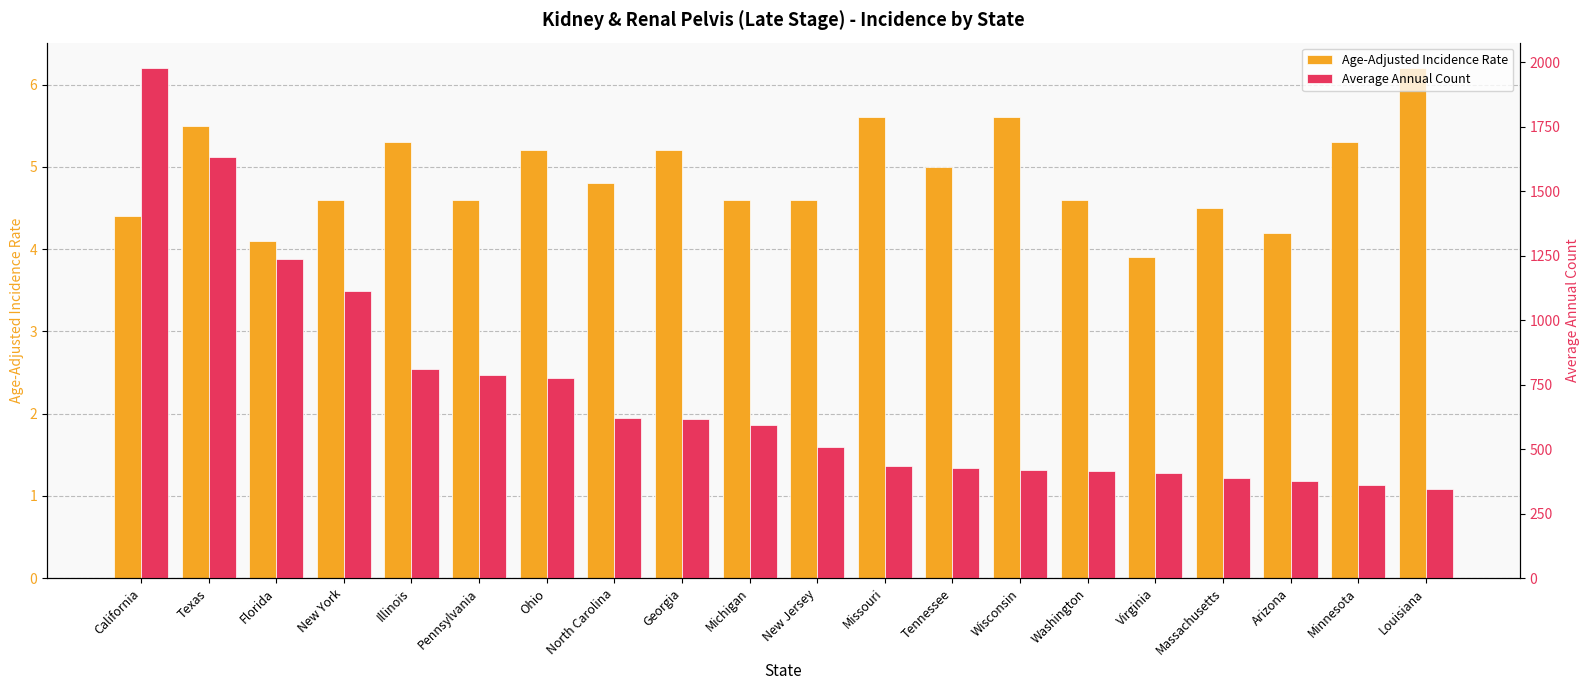

How many data points in Age-Adjusted Incidence Rate are above 4?

19